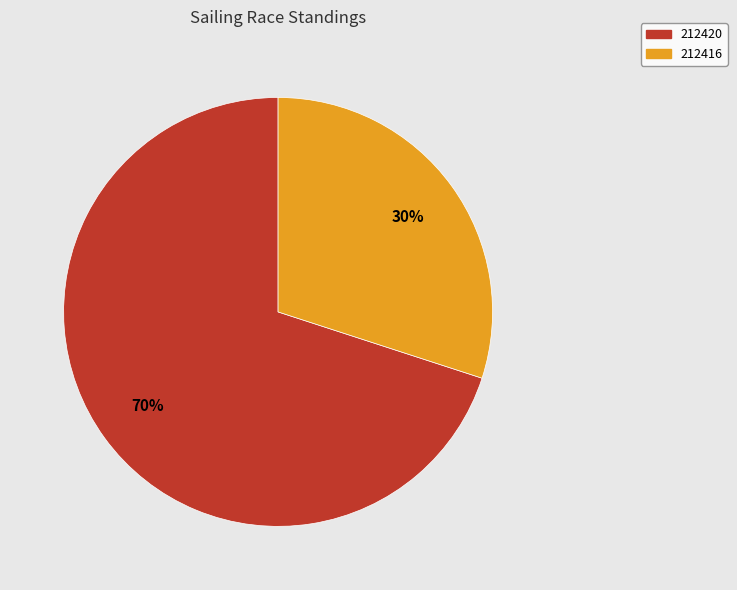

The 212416 slice represents 39% of the pie. True or false?

False